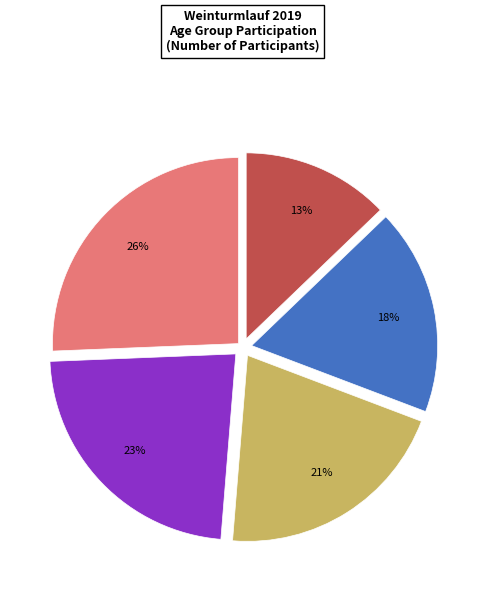

Is there a majority slice in this chart?

No